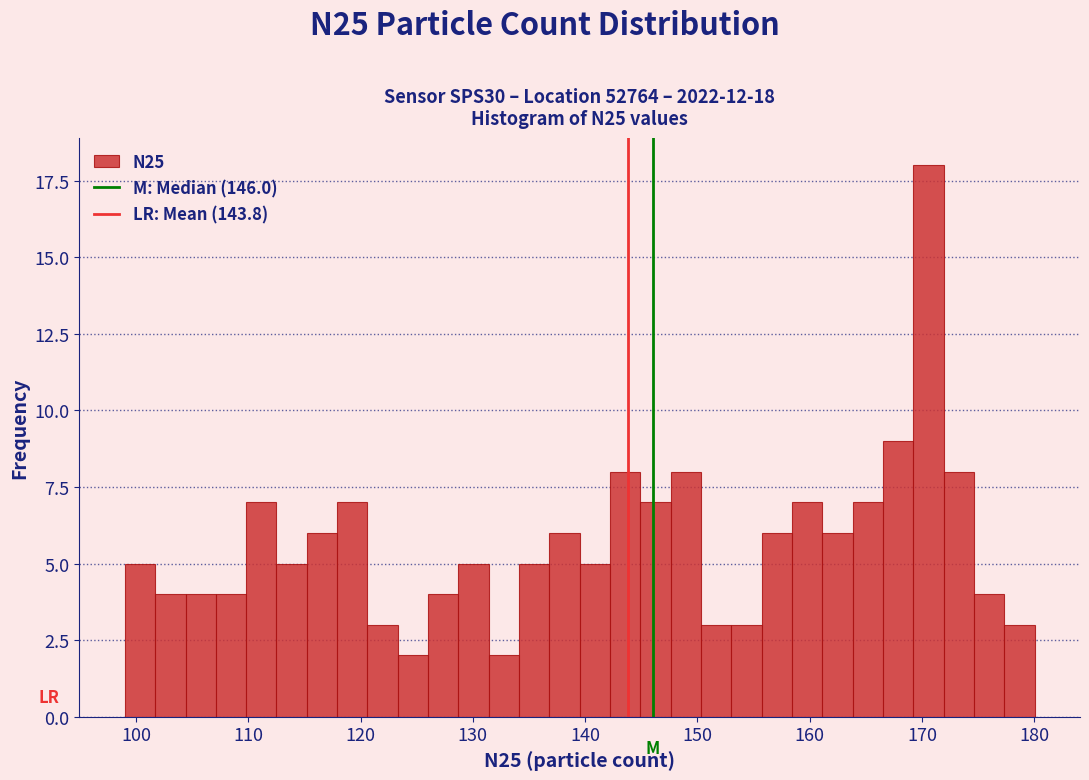

Read against the x-axis, roughly where is the centre of the tallest bar?

171